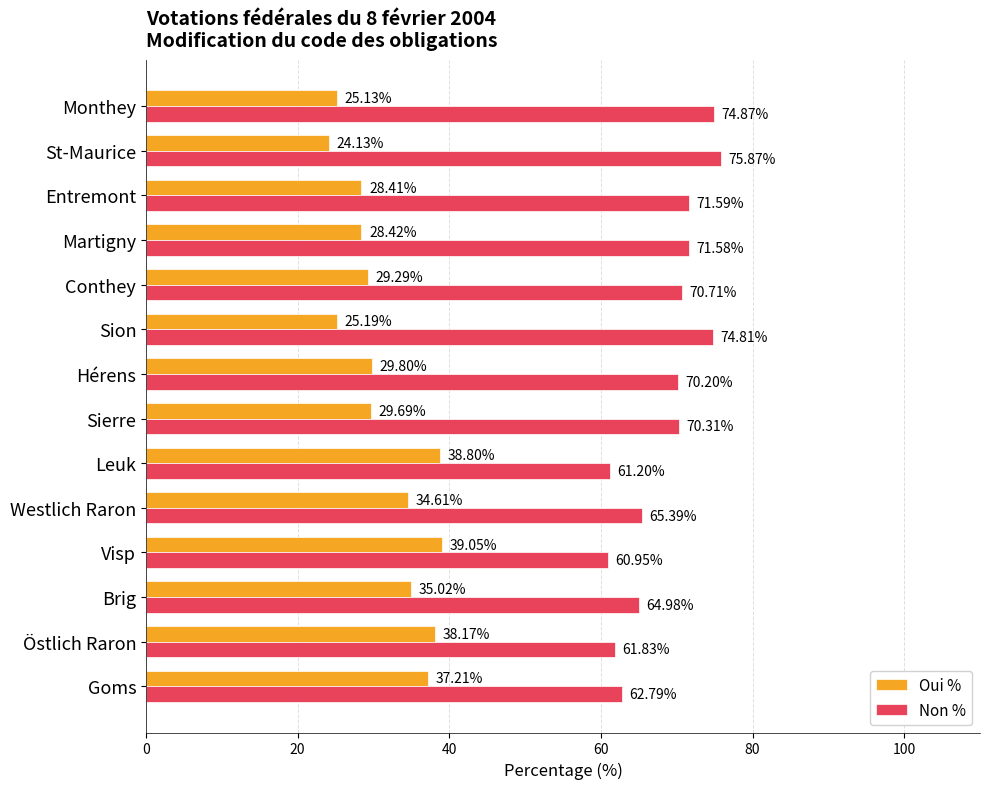

What is the difference between the second highest and second lowest values in the Oui % series?

13.7